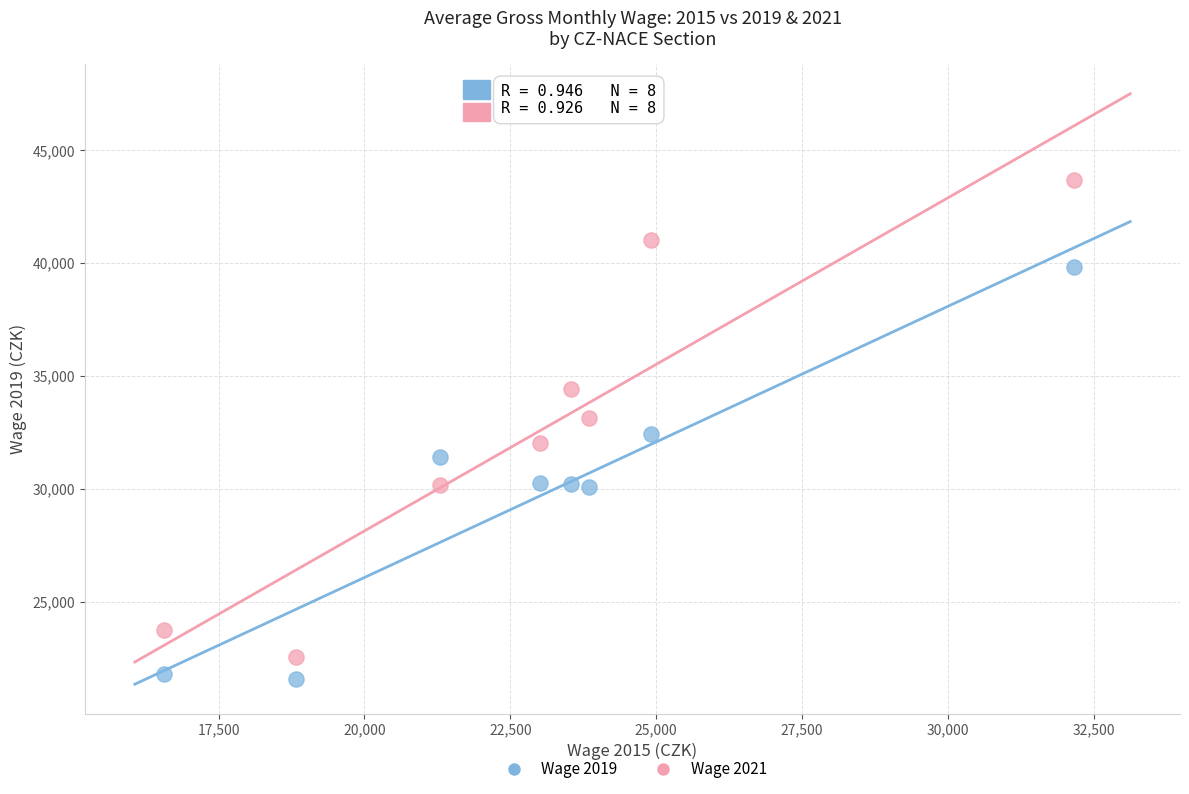

What is the X range (max minus min) for the scatter plot?

15601.2